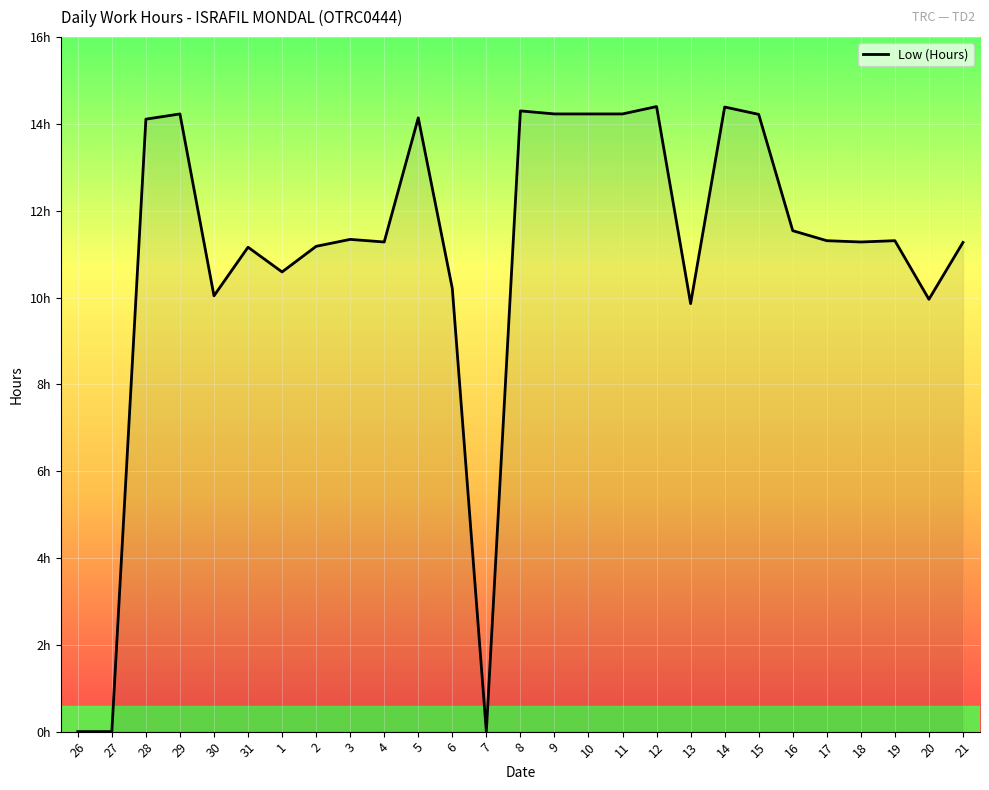

Reading left to right, transcribe all the data shown in this chart.

26=0.0	27=0.0	28=14.1	29=14.2	30=10.0	31=11.2	1=10.6	2=11.2	3=11.3	4=11.3	5=14.1	6=10.2	7=0.0	8=14.3	9=14.2	10=14.2	11=14.2	12=14.4	13=9.9	14=14.4	15=14.2	16=11.5	17=11.3	18=11.3	19=11.3	20=10.0	21=11.3